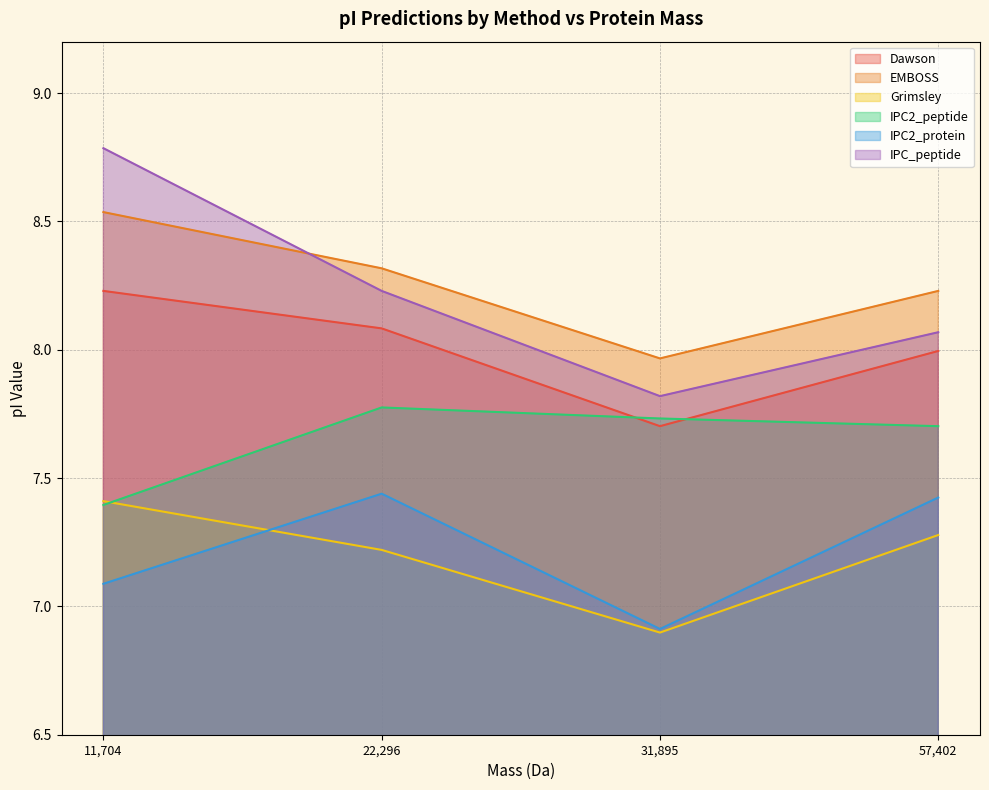

True or false: IPC2_protein and Grimsley intersect in this chart.

True